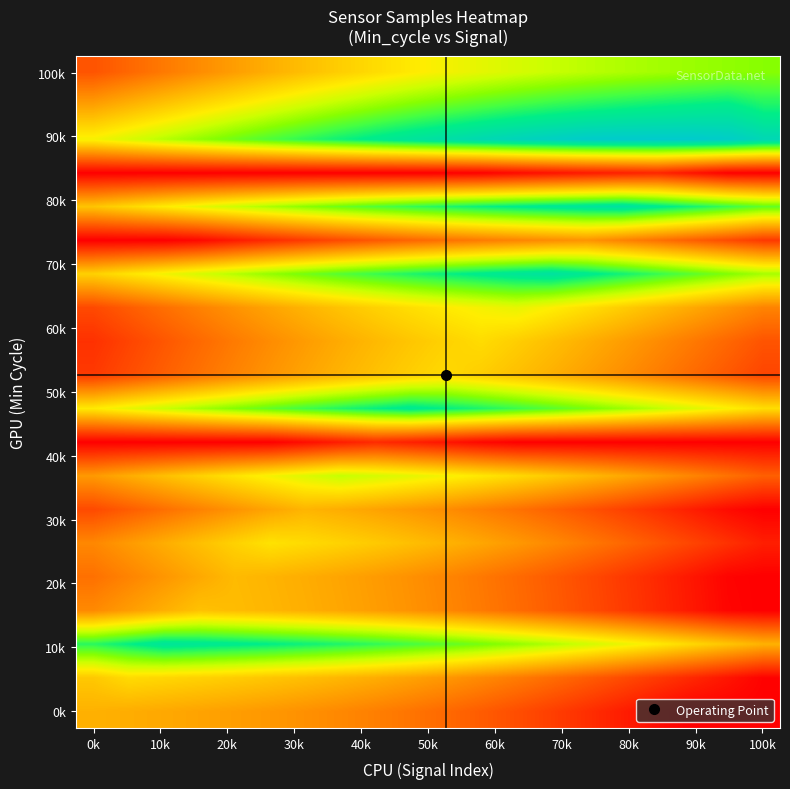

How many categories are shown in the chart?

20